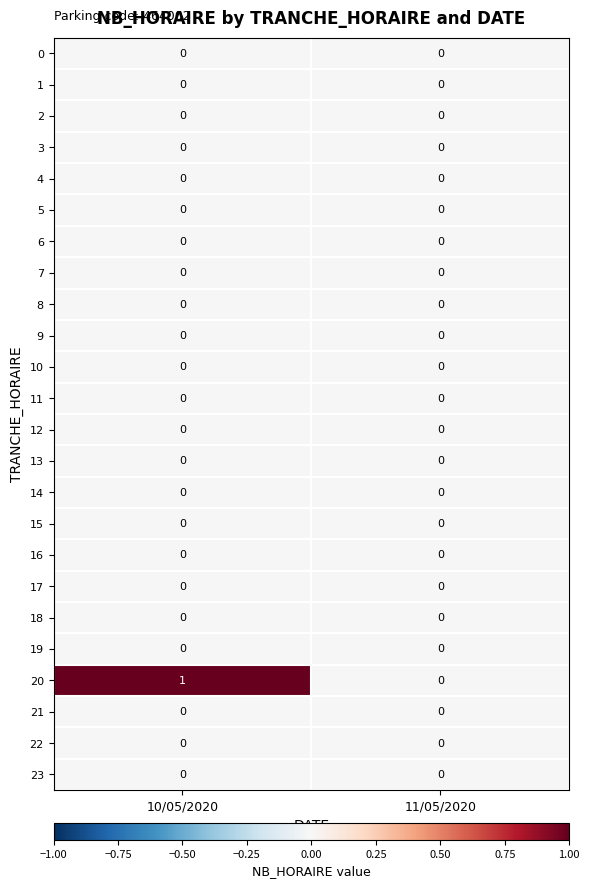

The 13 series shows 0 at 10/05/2020. True or false?

True